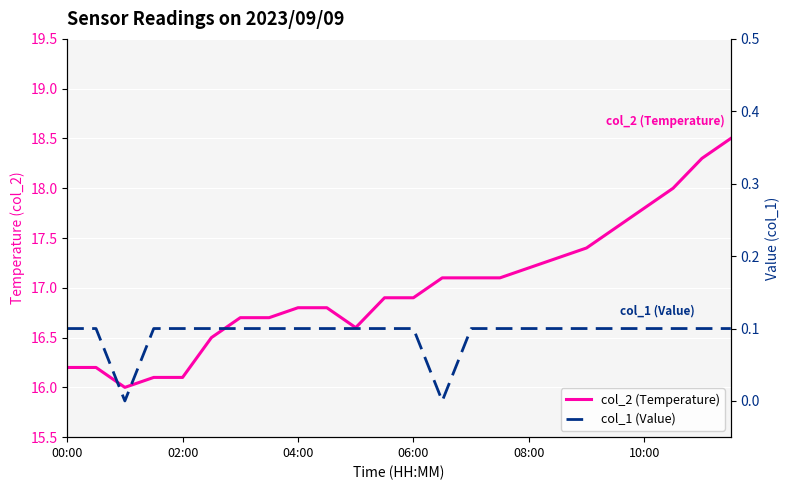

Which series has the largest range (max minus min)?

col_2 (Temperature)